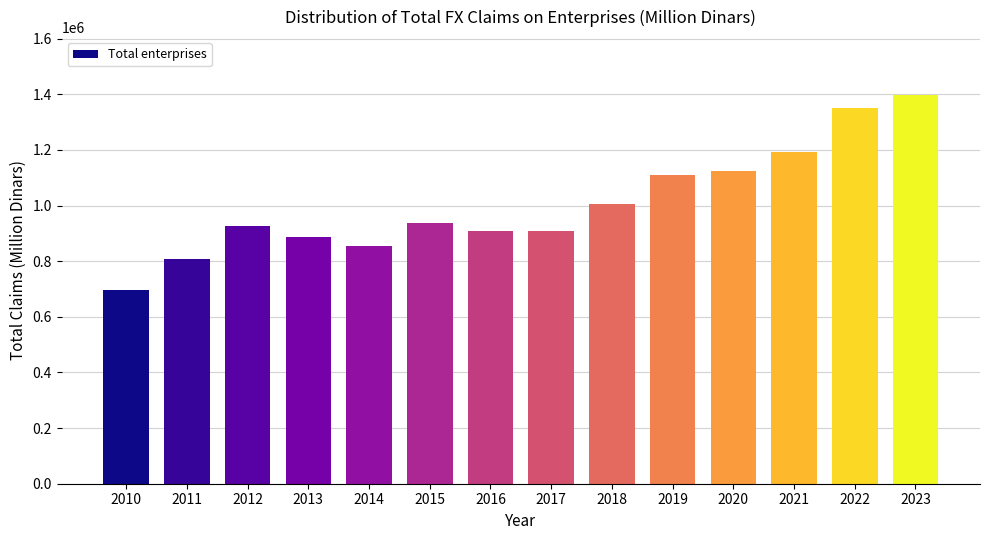

Between 2019 and 2022, which is larger?

2022